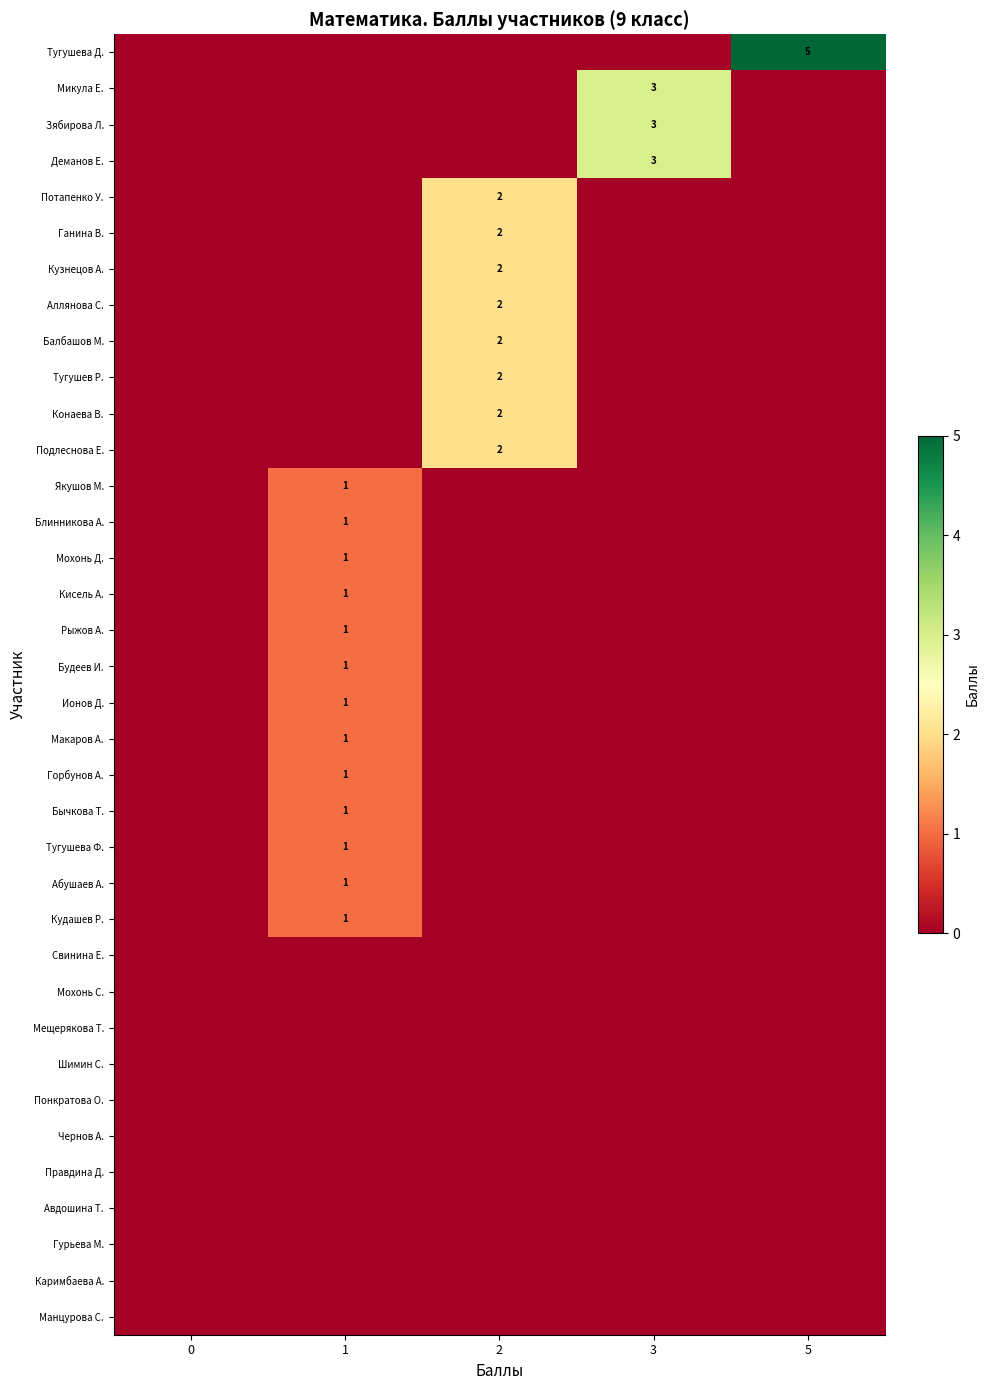

Is it true that Ганина В. equals 2 at 2?

True